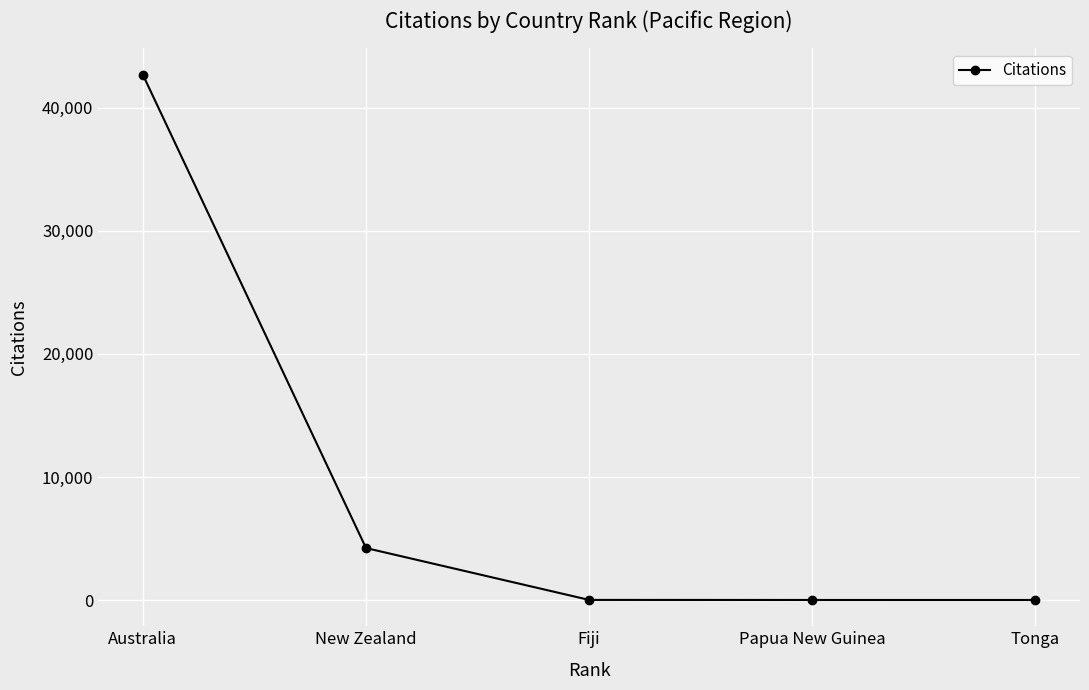

What is the difference between the second highest and second lowest values?

4221